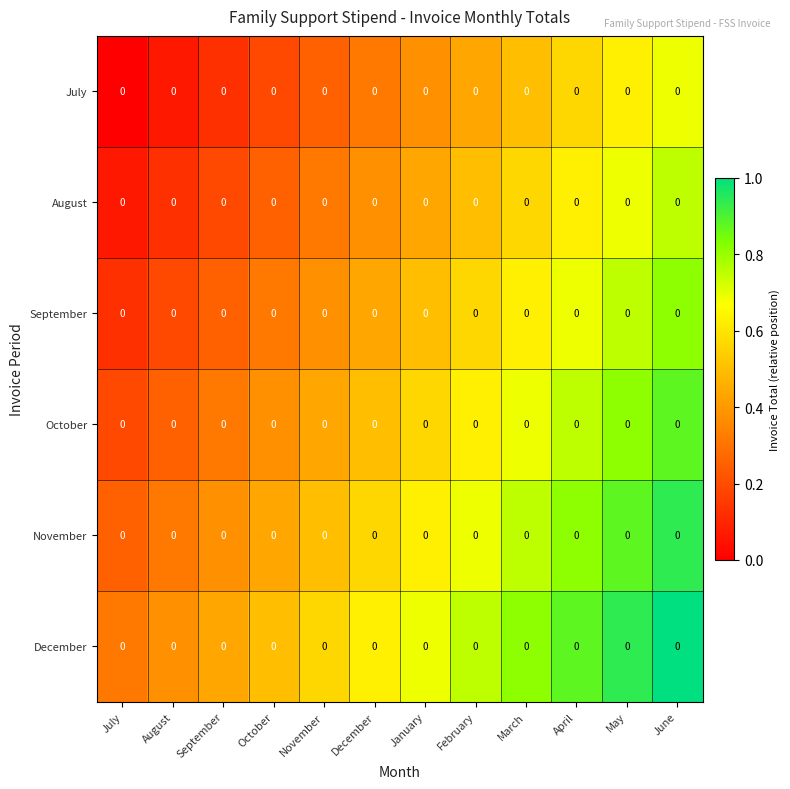

List the labels in order of July value, largest first.

June, May, April, March, February, January, December, November, October, September, August, July